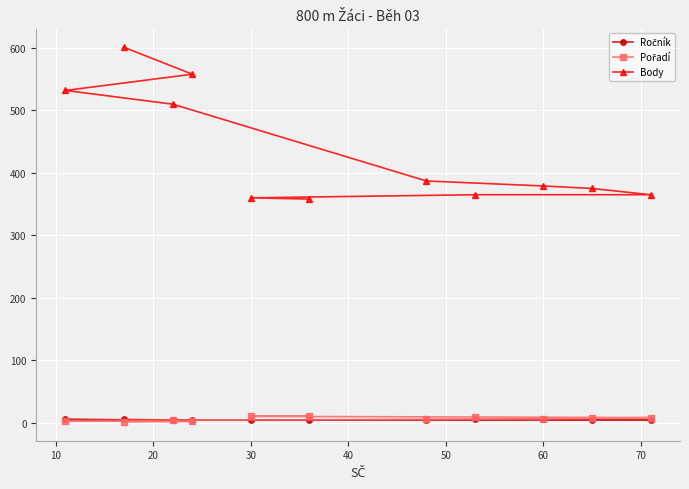

Which series has the largest range (max minus min)?

Body